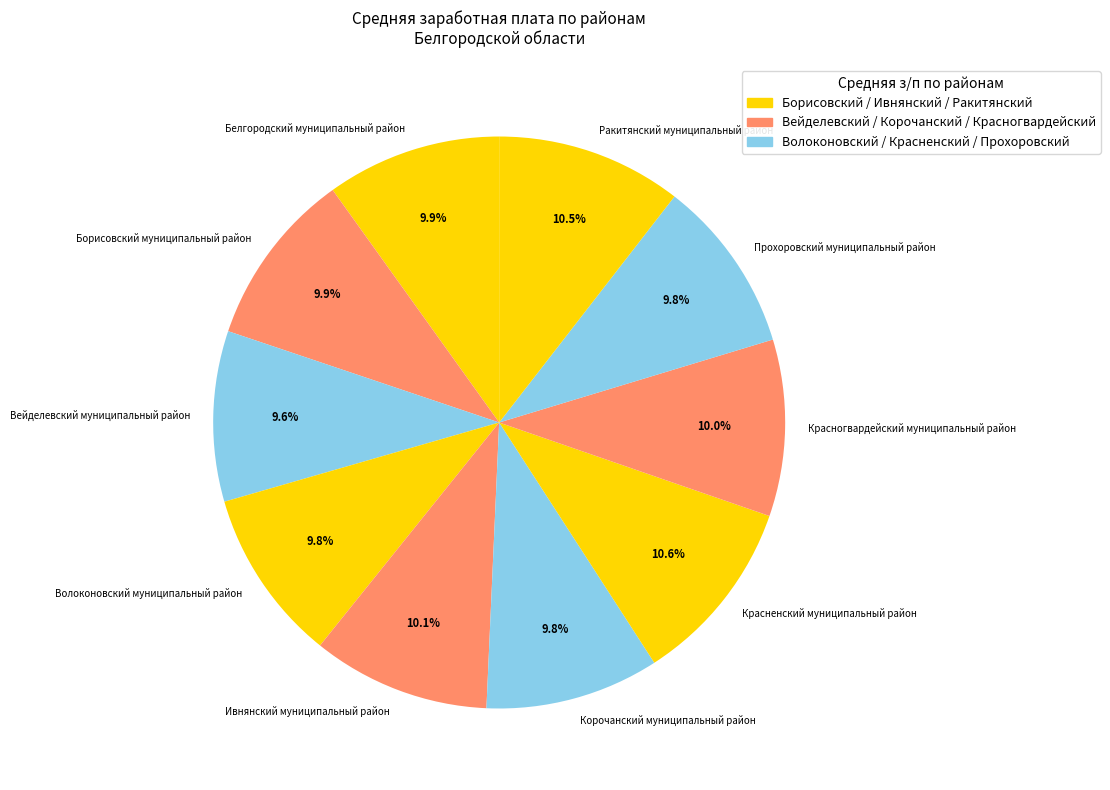

True or false: Красненский муниципальный район accounts for 11% of the total.

True